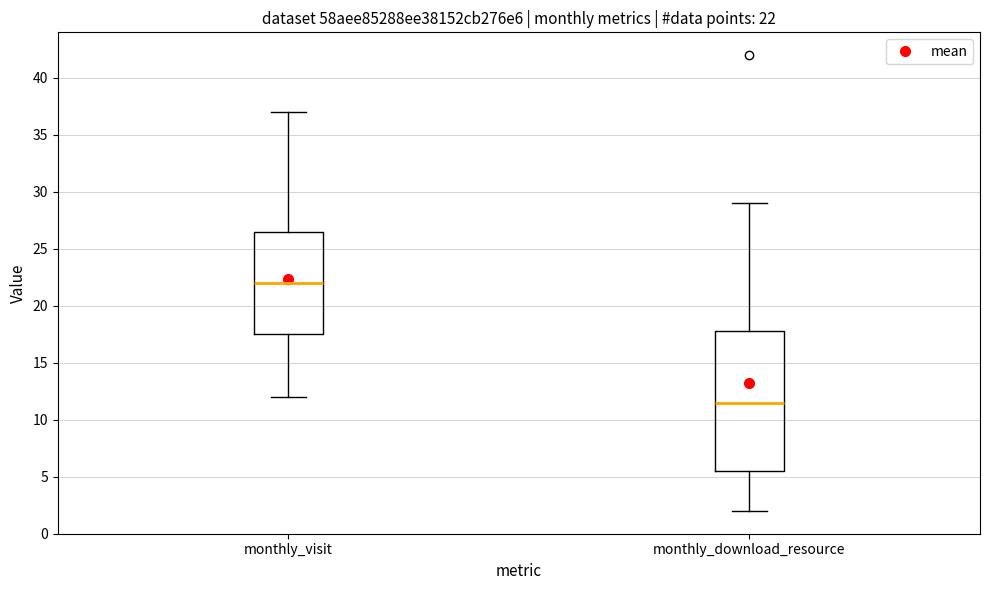

Which box has the lowest median line?

monthly_download_resource